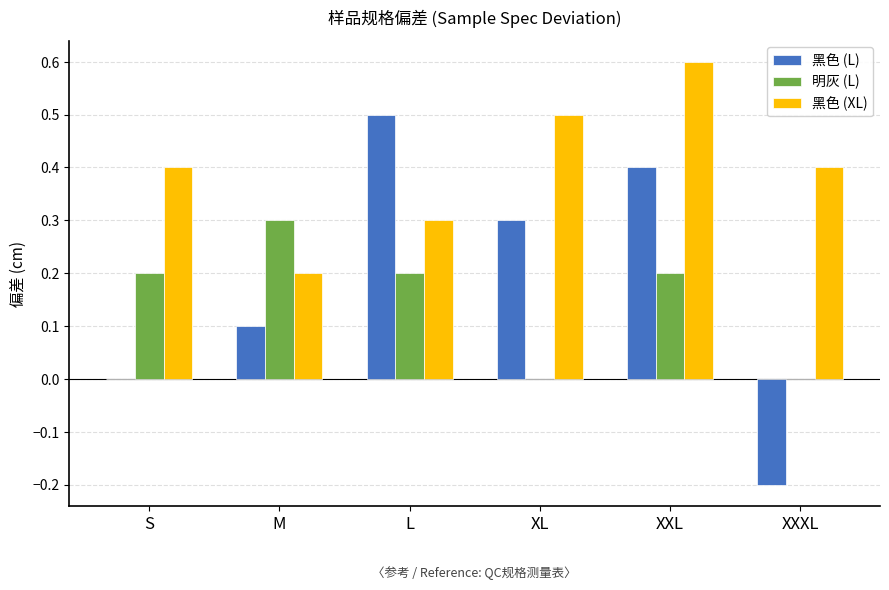

Which series has the widest spread of values?

黑色 (L)